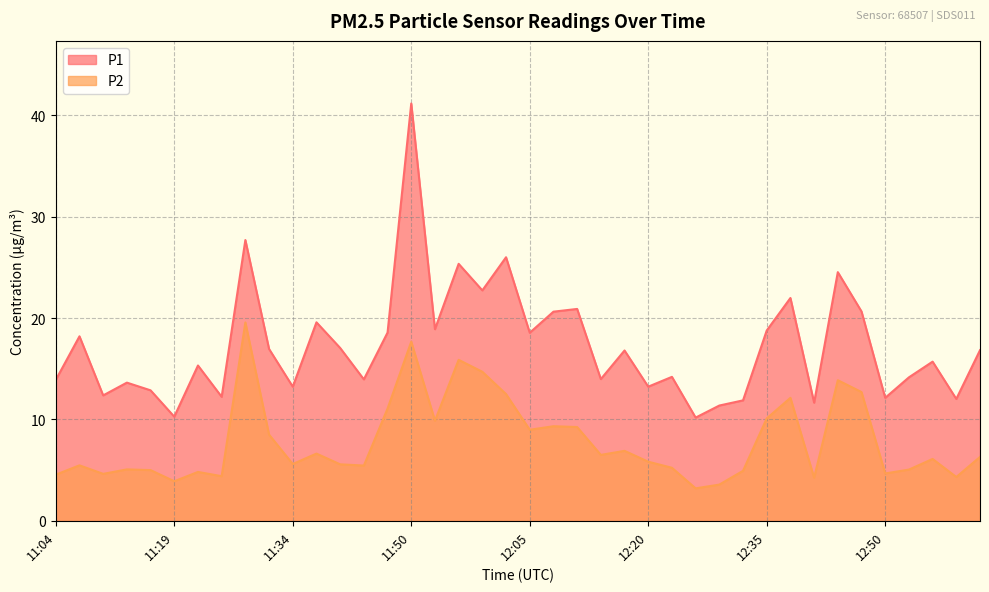

True or false: P2 has a value of 18.1 at 12:47.

False